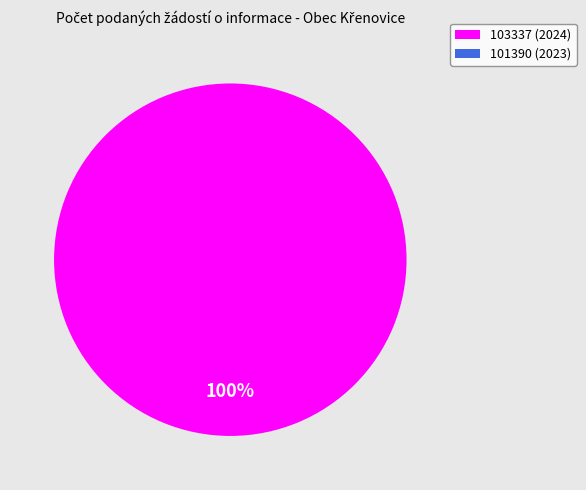

Which category has the biggest portion of the pie?

103337 (2024)